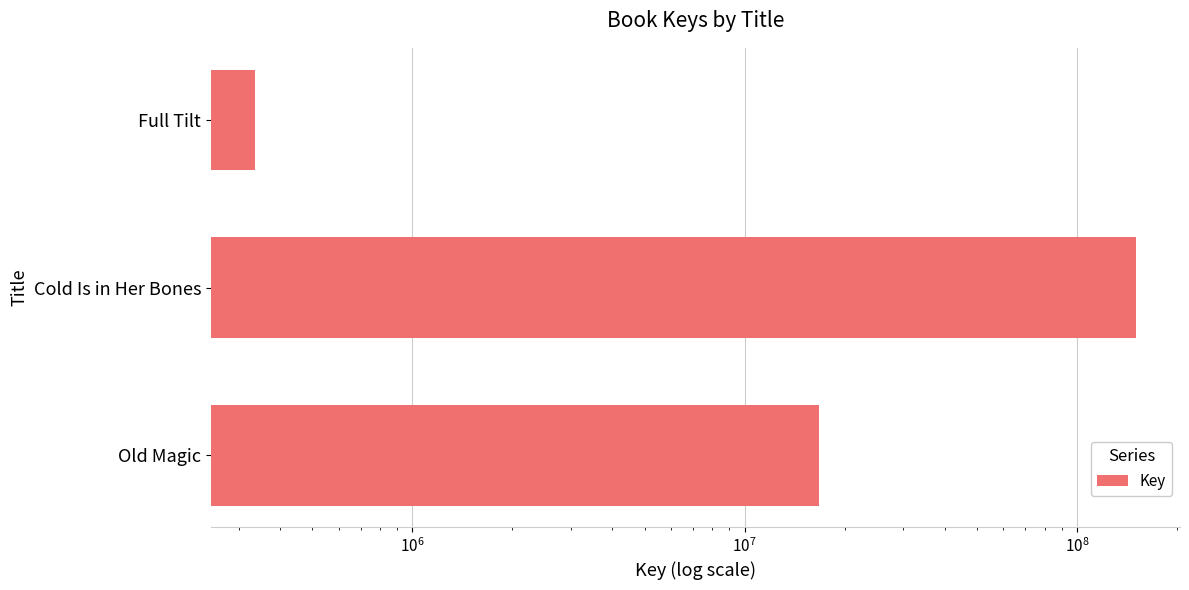

How many bars are there in total?

3